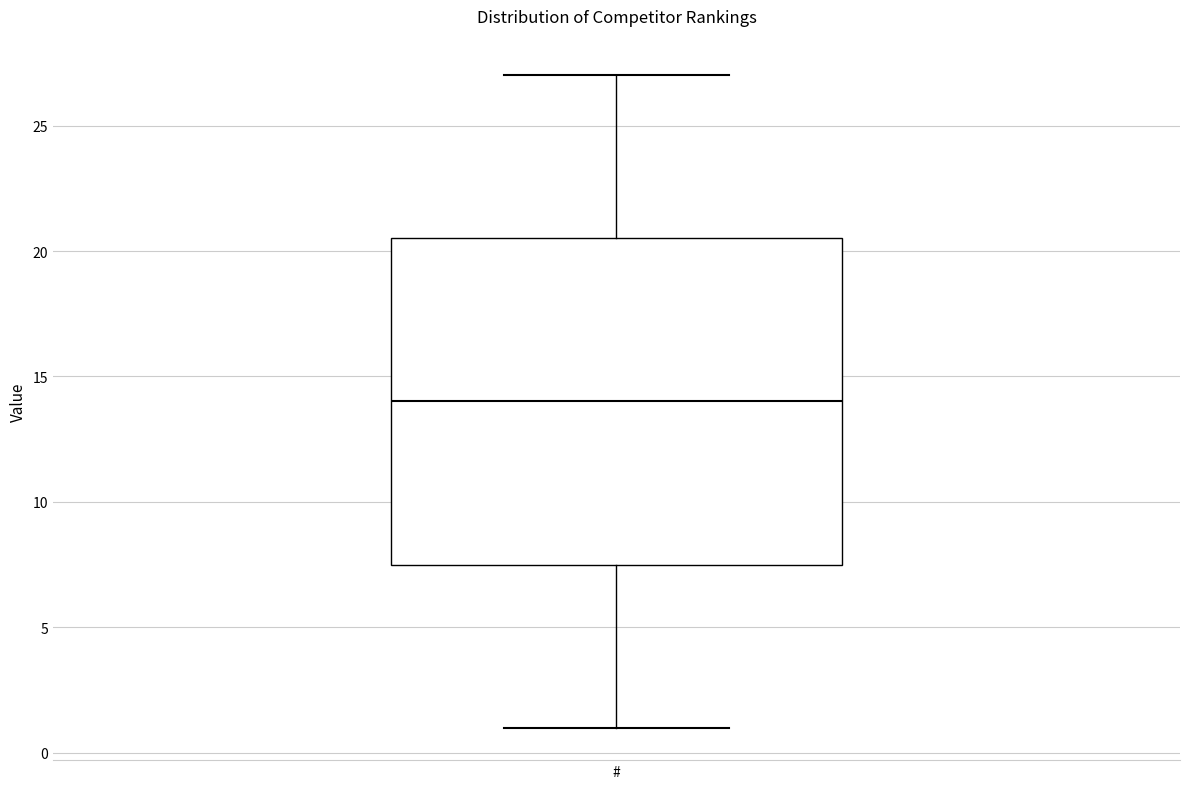

Where is the upper edge of the box for # on the y-axis? The values are not printed on the chart, so give them approximately, as read against the axis.

20.5